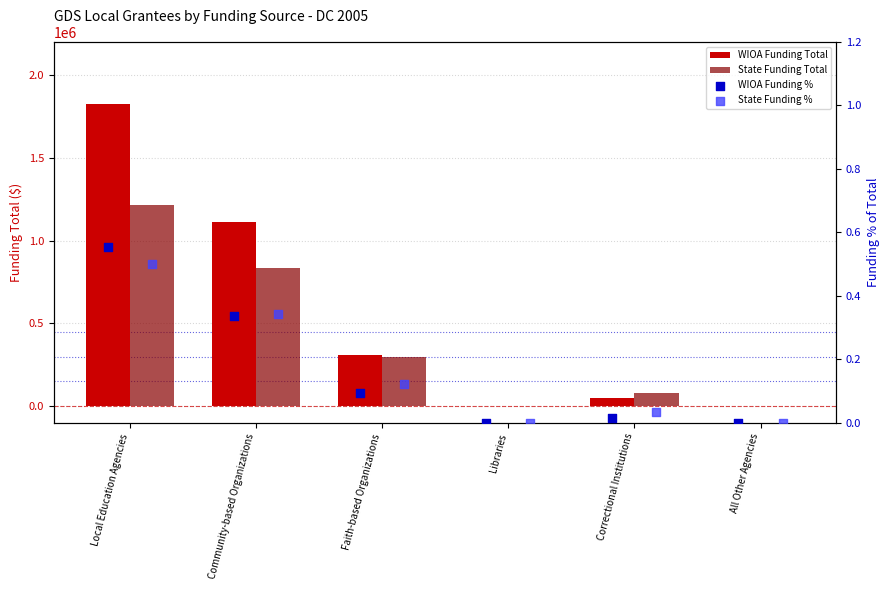

Which series reaches the maximum Y coordinate?

WIOA Funding Total